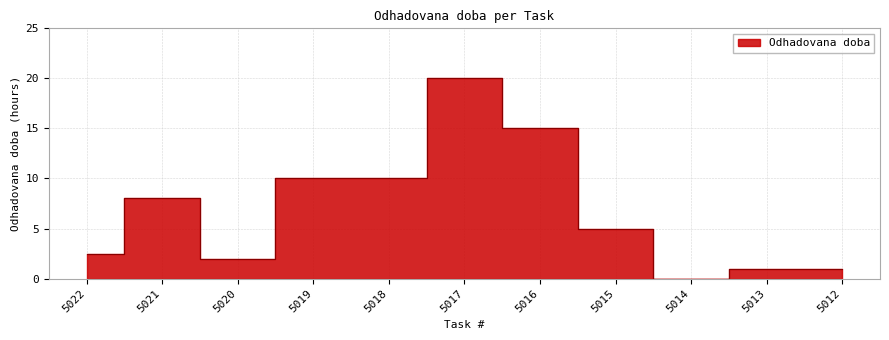

What is the sum of the values at 5012 and 5016?

16.0